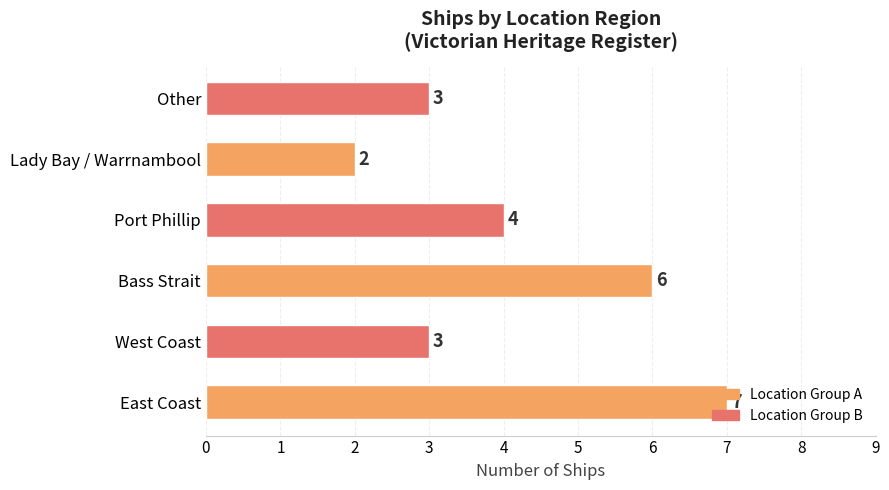

What is the sum of all values?

25